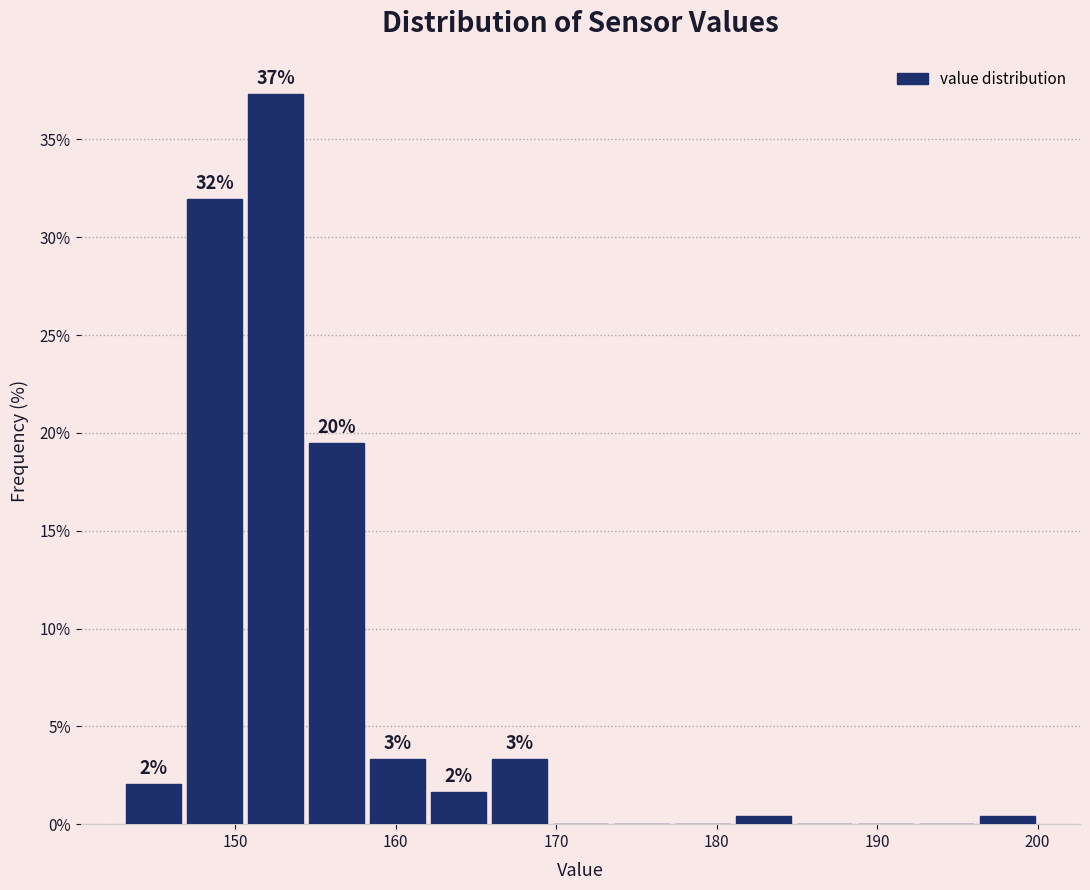

Around what value on the x-axis is the tallest bar? Give the approximate position of its centre, as read against the axis.

153